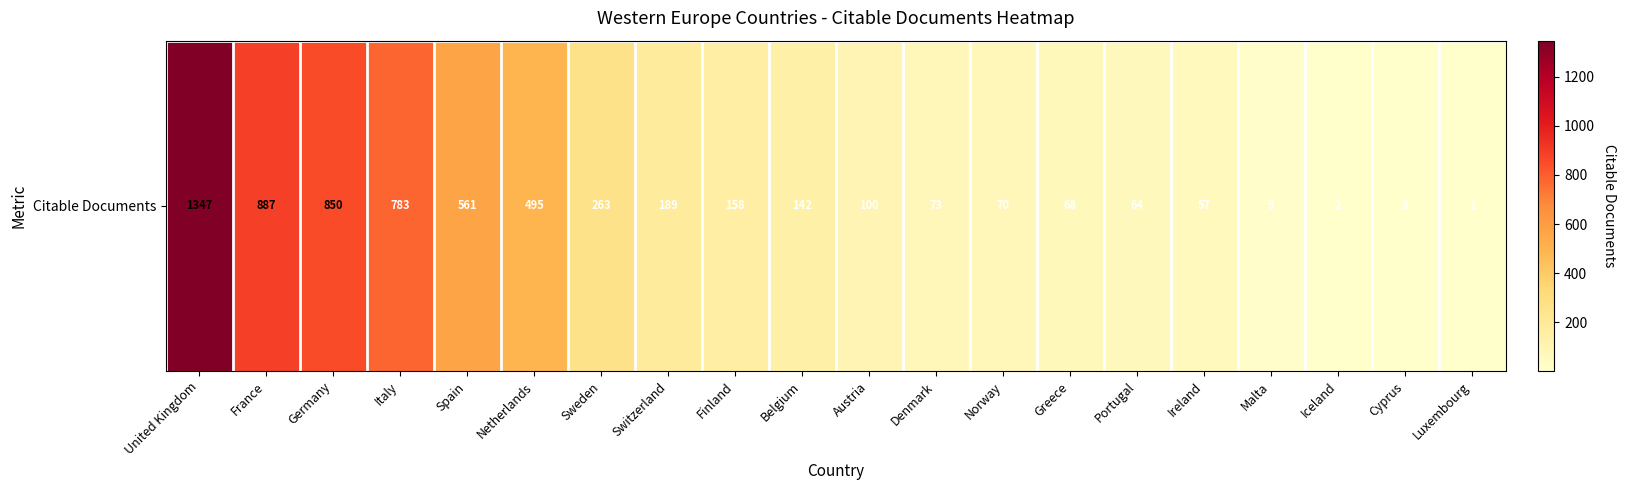

True or false: the data shows 64 at Portugal.

True